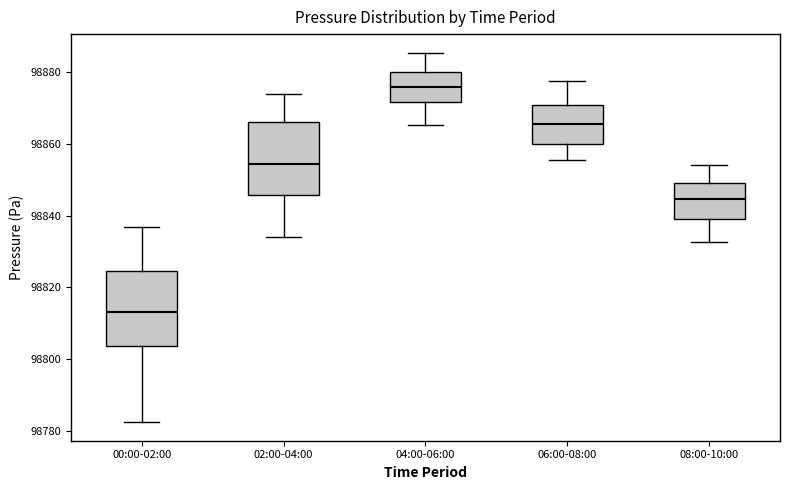

Reading left to right, transcribe this box plot: for each box, give where its median line is, the range the box spans, and where its two whiskers end, as read against the y-axis. The values are not printed on the chart, so give them approximately, as read against the axis.

00:00-02:00: median 98814, box 98804 to 98824, whiskers 98782 to 98836
02:00-04:00: median 98854, box 98846 to 98866, whiskers 98834 to 98874
04:00-06:00: median 98876, box 98872 to 98880, whiskers 98866 to 98886
06:00-08:00: median 98866, box 98860 to 98870, whiskers 98856 to 98878
08:00-10:00: median 98844, box 98840 to 98850, whiskers 98832 to 98854